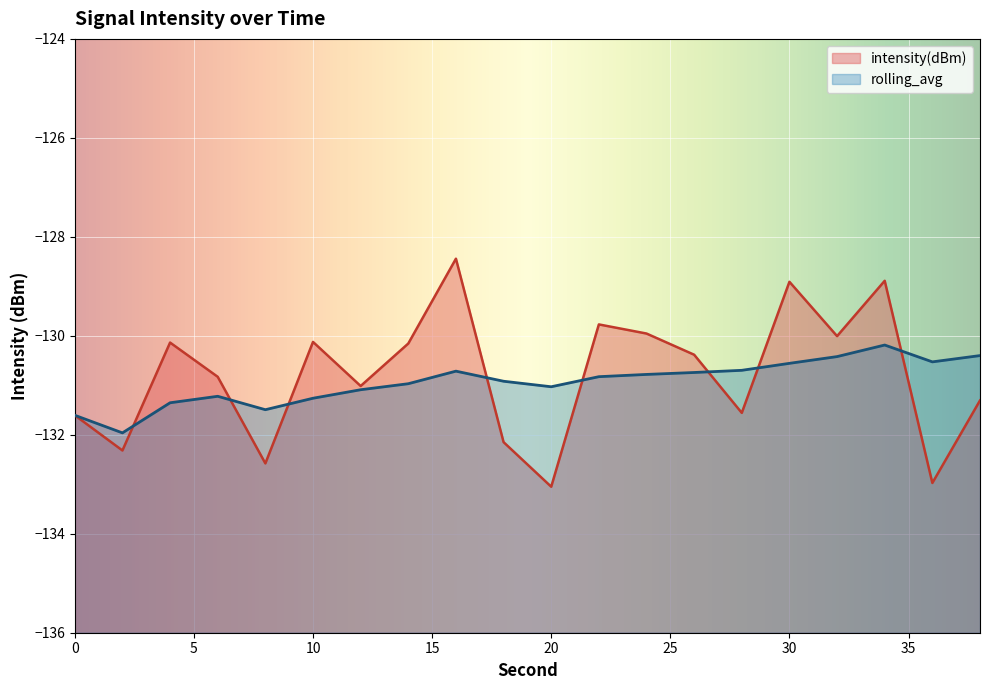

What is the minimum value for rolling_avg?

-132.0